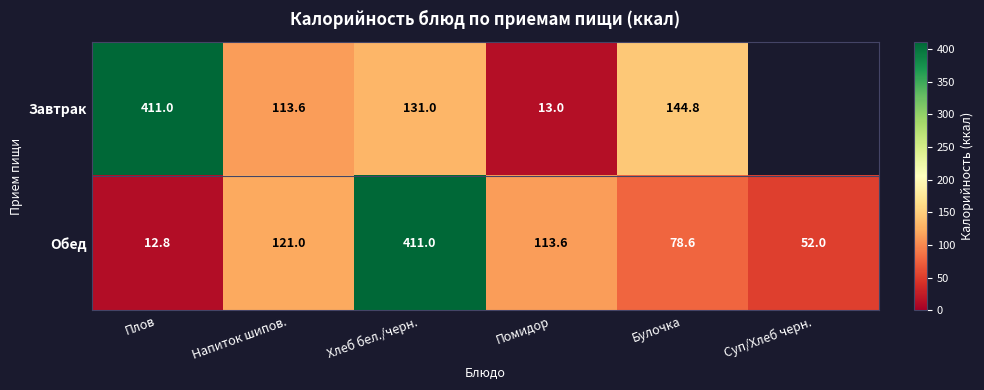

How many values in the Обед series are below 113?

3